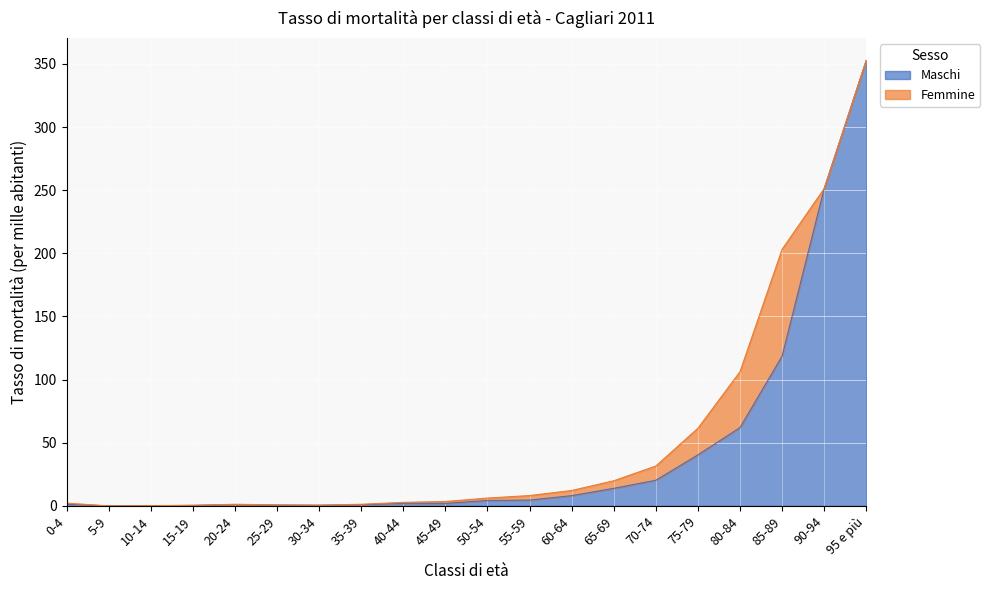

Reading left to right, what are all the values shown in this chart?

1.3	0.0	0.1	0.4	1.0	0.6	0.5	0.9	2.1	2.0	4.3	4.6	8.1	13.9	20.3	40.4	62.0	118.6	251.3	352.9